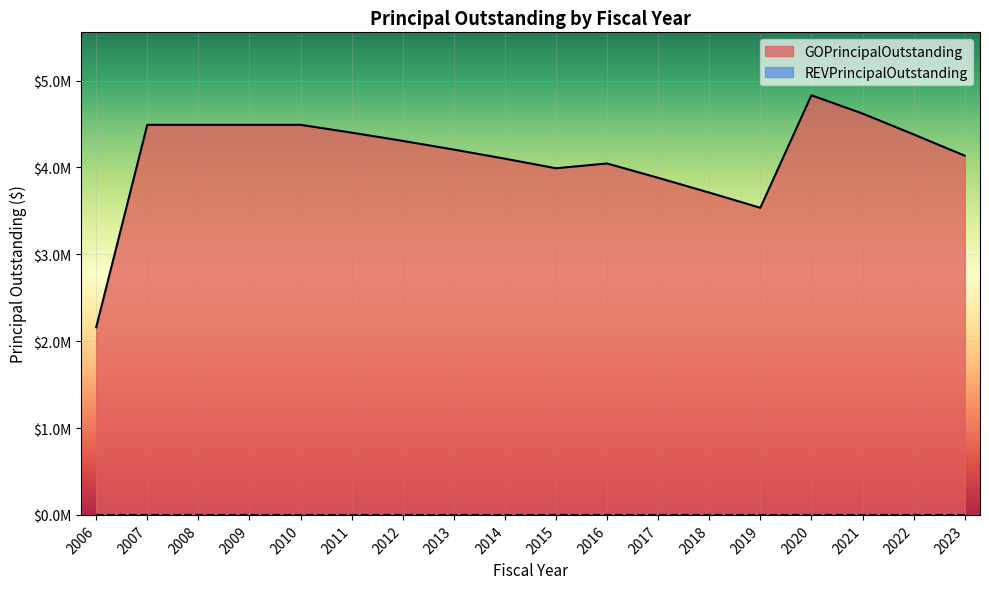

What is the value of the 15th point from the left?

4830000